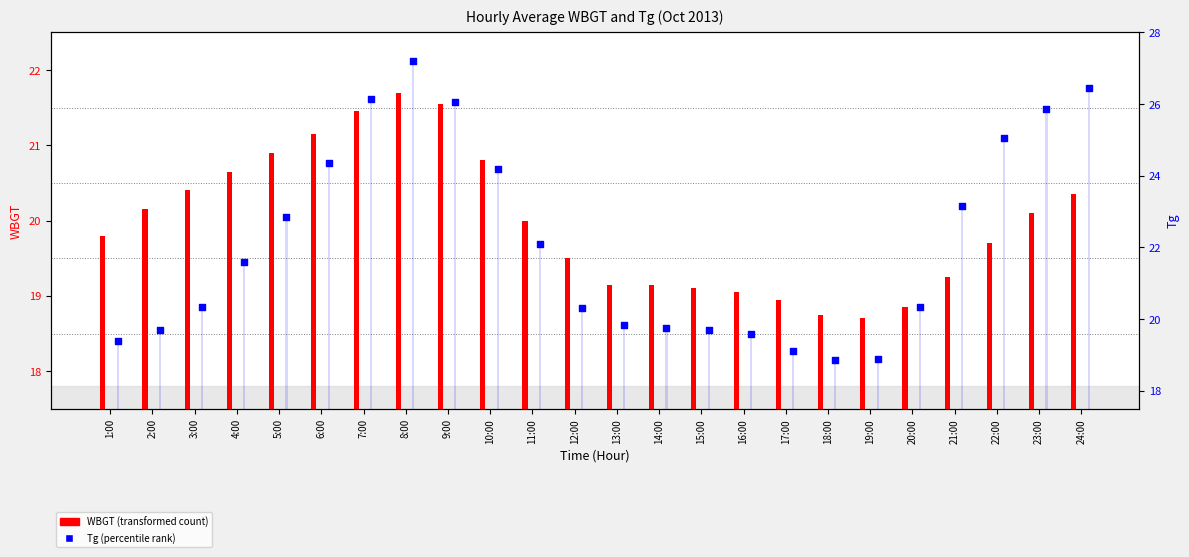

At how many categories does at least one series exceed 23?

9